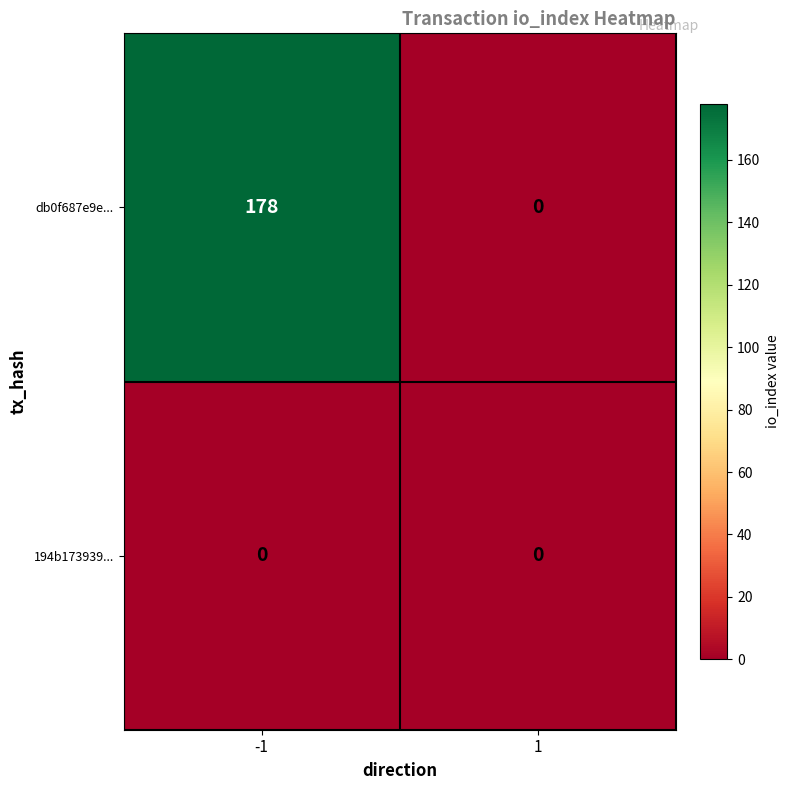

Which series has the widest spread of values?

db0f687e9e...